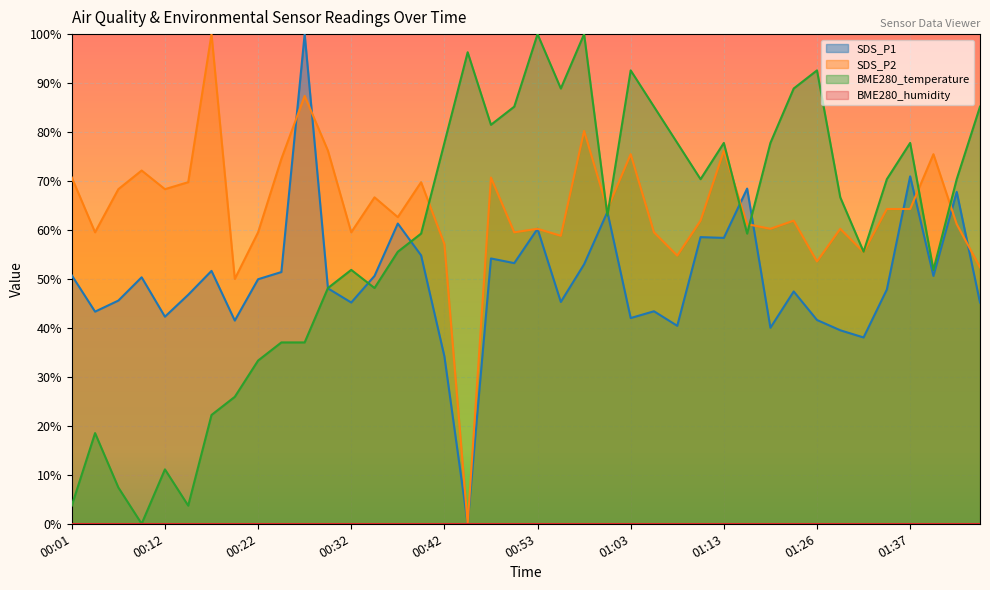

Does the chart display data point markers on the line(s)?

No